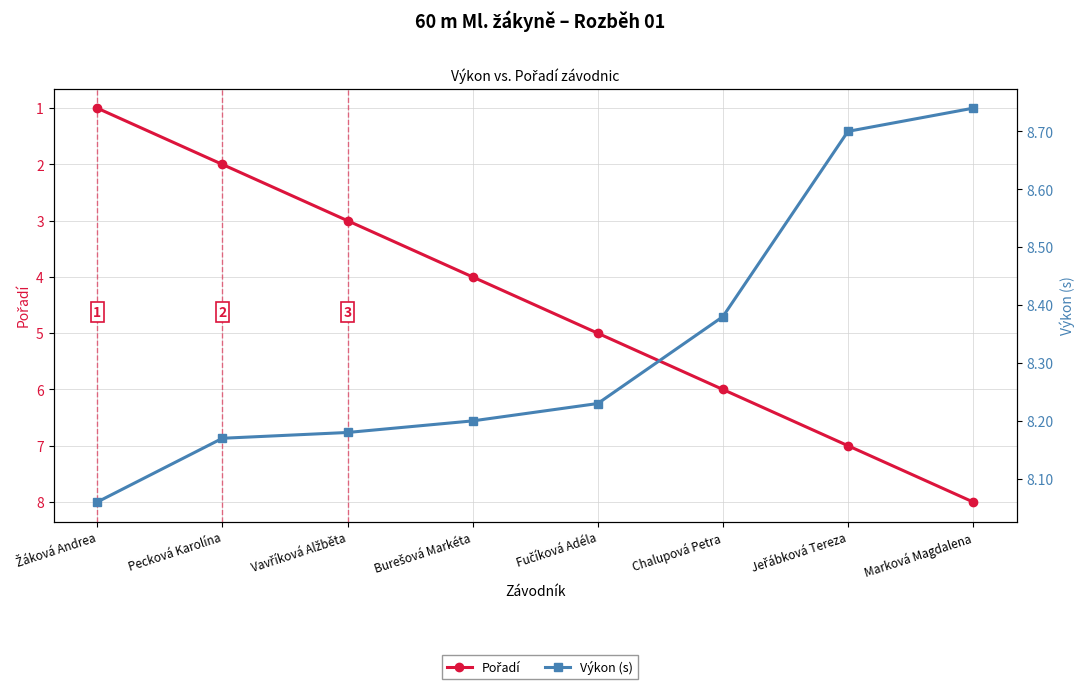

How many distinct data groups are displayed?

2